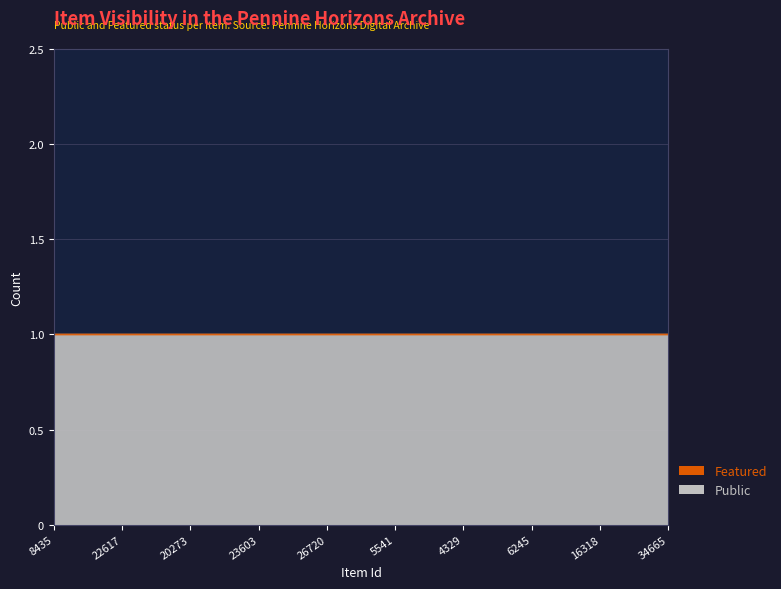

How many data points does each series have?

10